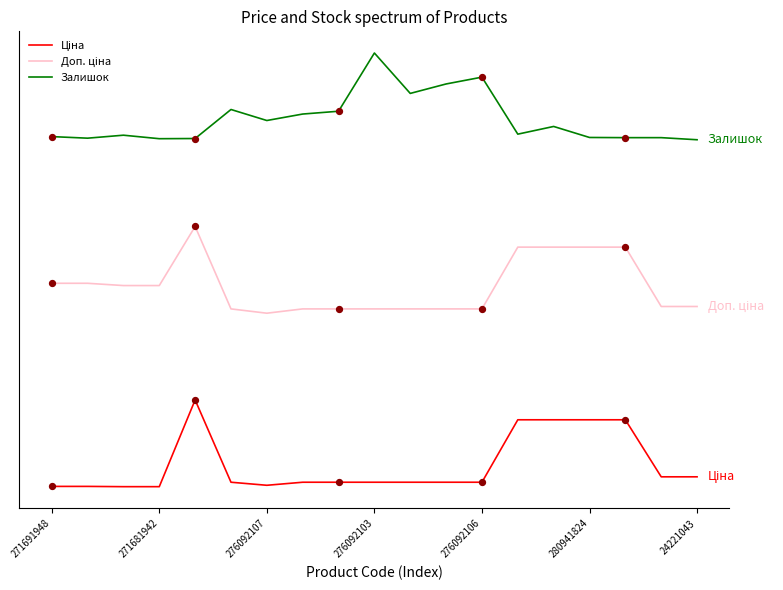

Which series has the largest total across all categories?

Залишок